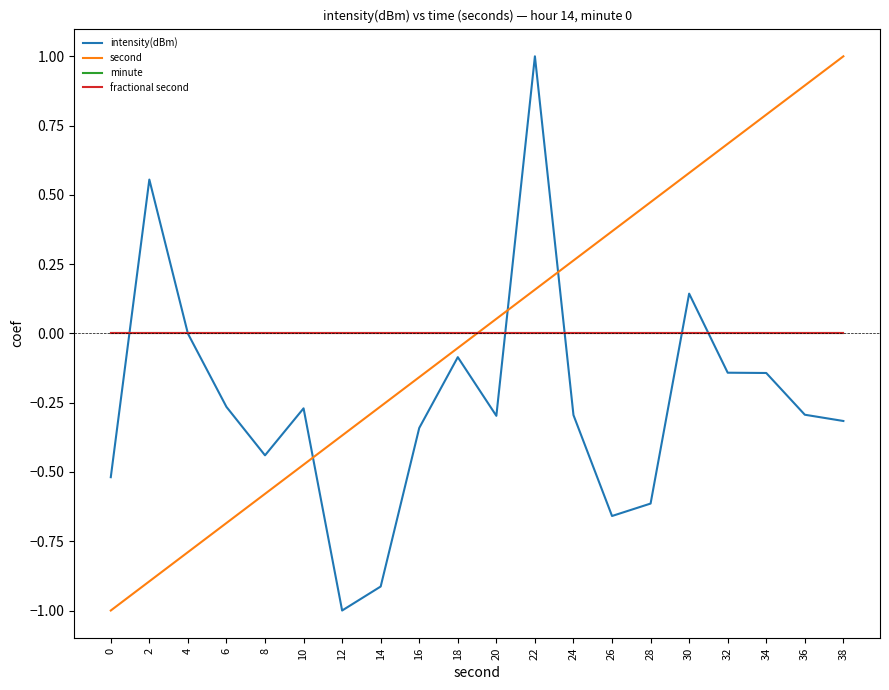

Does the chart have visible grid lines?

No